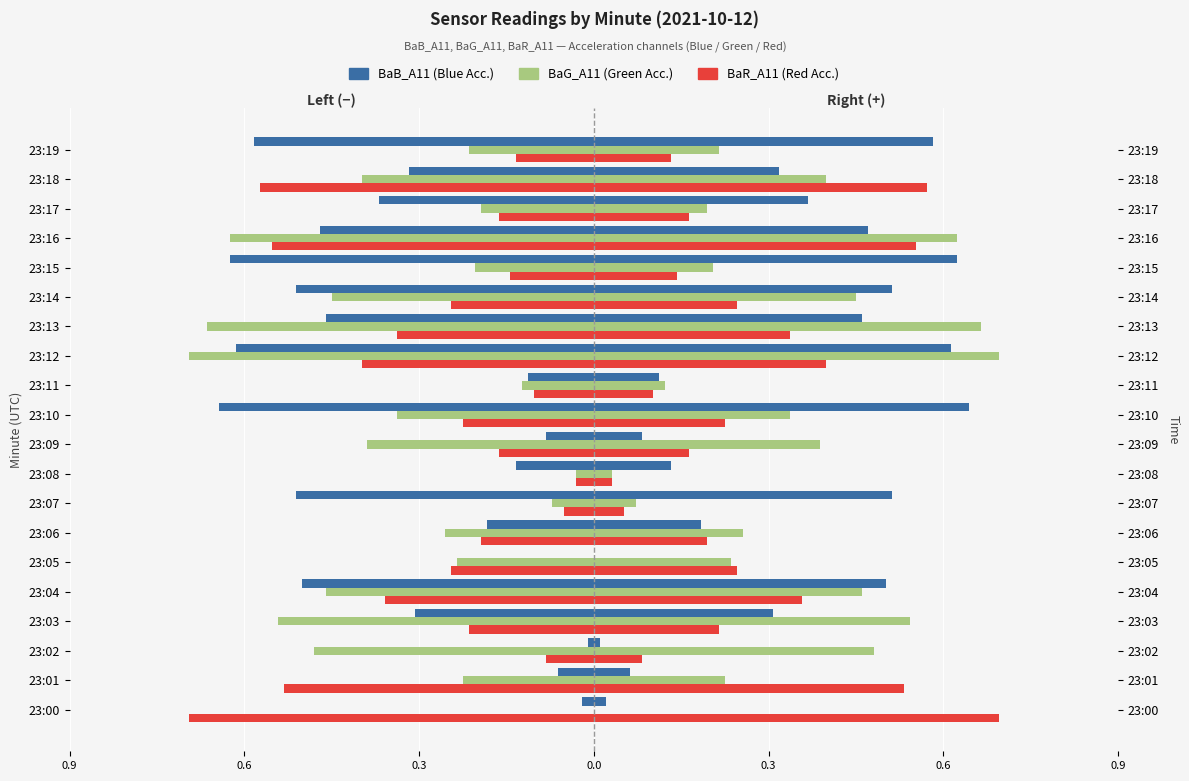

What is the maximum value shown in the chart?

0.7